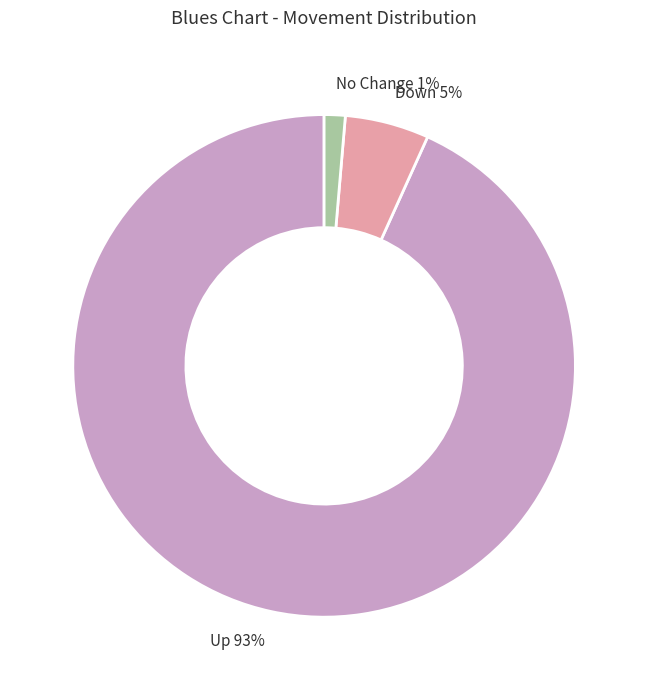

Is it true that No Change 1% is 1% of the pie?

True